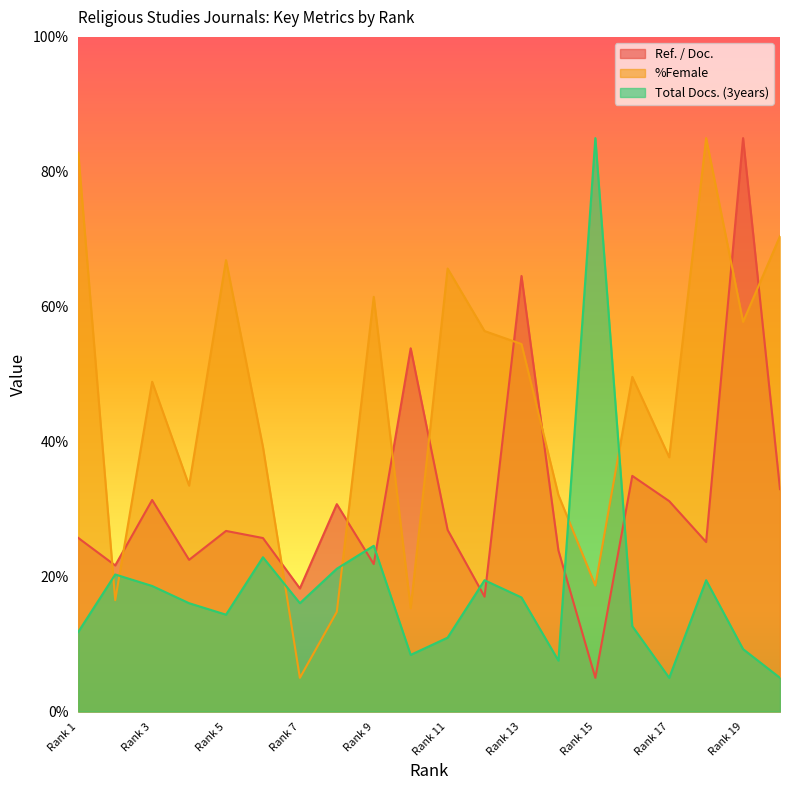

Reading left to right, what are all the values shown in this chart?

Ref. / Doc.: 1=25.7	2=21.7	3=31.4	4=22.5	5=26.8	6=25.7	7=18.3	8=30.7	9=21.9	10=53.8	11=26.9	12=17.0	13=64.6	14=23.9	15=5.0	16=34.9	17=31.2	18=25.1	19=85.0	20=33.0
%Female: 1=82.8	2=16.5	3=48.9	4=33.5	5=66.9	6=39.2	7=5.0	8=14.8	9=61.5	10=15.3	11=65.7	12=56.4	13=54.5	14=32.1	15=18.7	16=49.6	17=37.7	18=85.0	19=57.8	20=70.5
Total Docs. (3years): 1=11.8	2=20.3	3=18.6	4=16.1	5=14.4	6=22.9	7=16.1	8=21.2	9=24.6	10=8.4	11=11.0	12=19.5	13=16.9	14=7.6	15=85.0	16=12.7	17=5.0	18=19.5	19=9.3	20=5.0